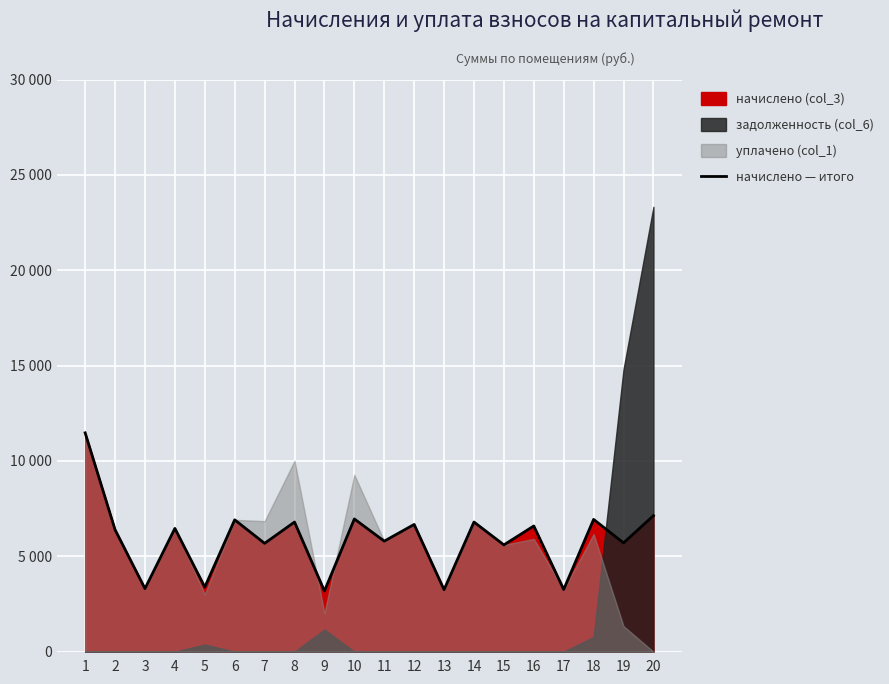

What is the sum of all values?

118275.8